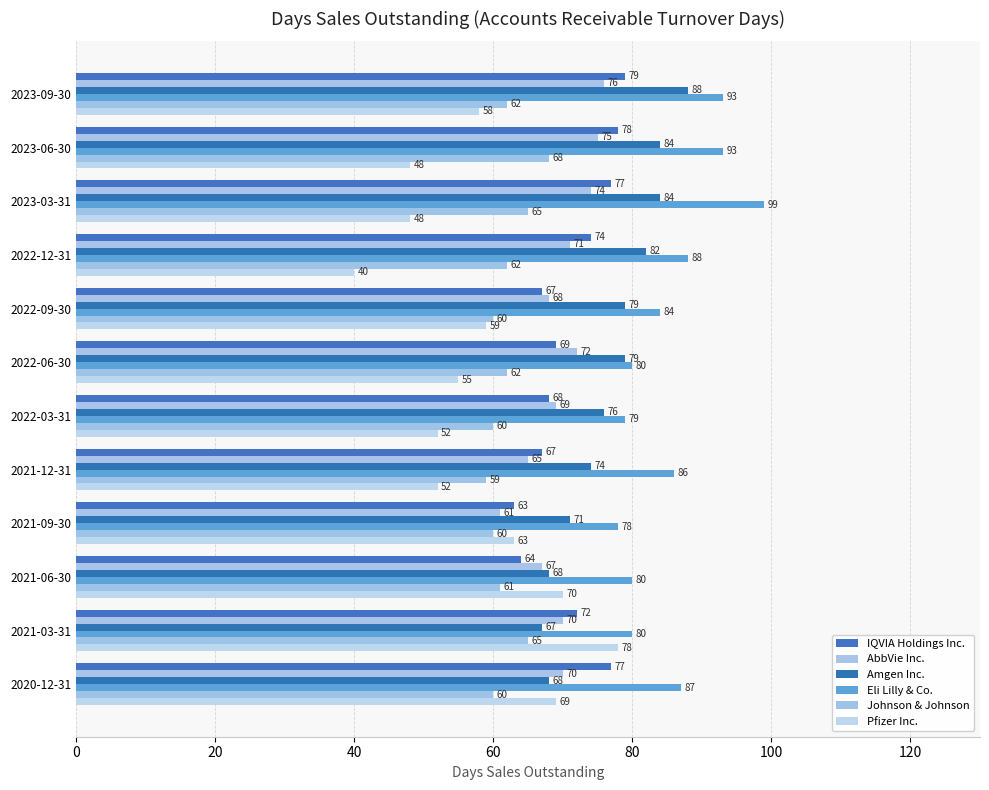

What are all the series names shown in the legend?

IQVIA Holdings Inc., AbbVie Inc., Amgen Inc., Eli Lilly & Co., Johnson & Johnson, Pfizer Inc.